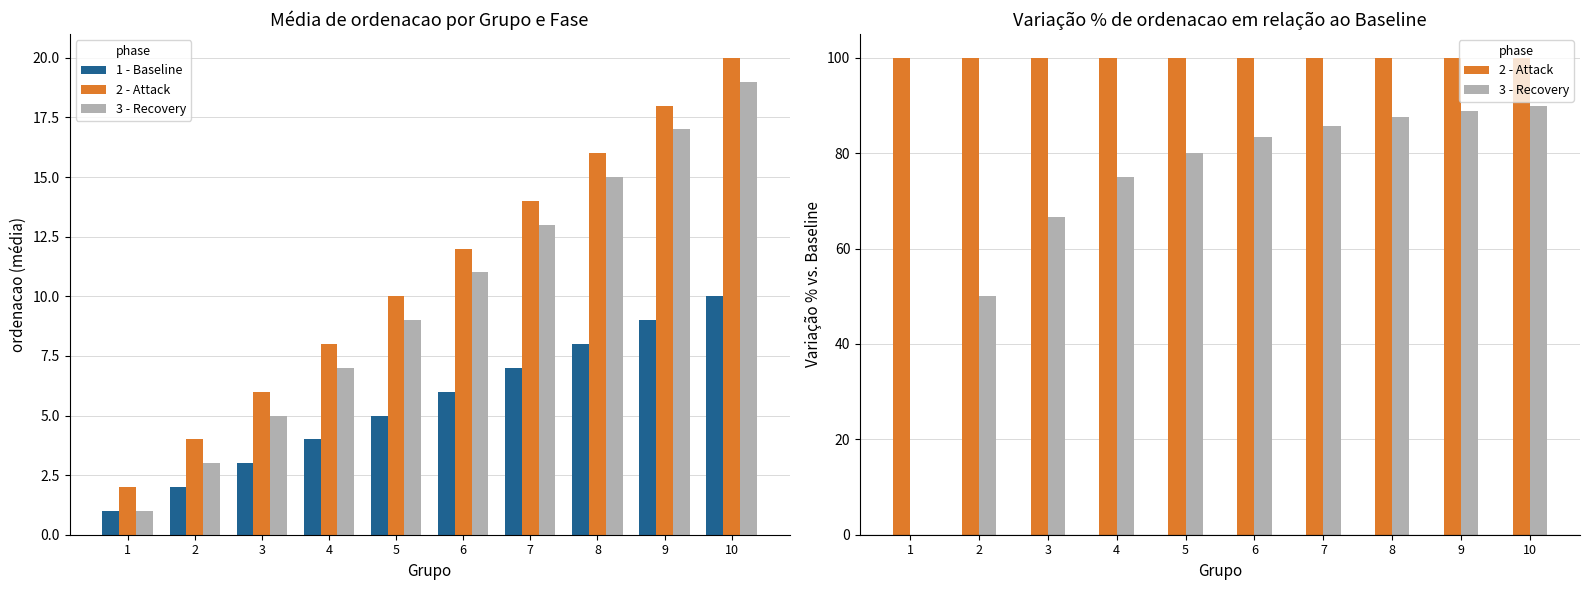

Which label corresponds to the smallest value in the chart?

1